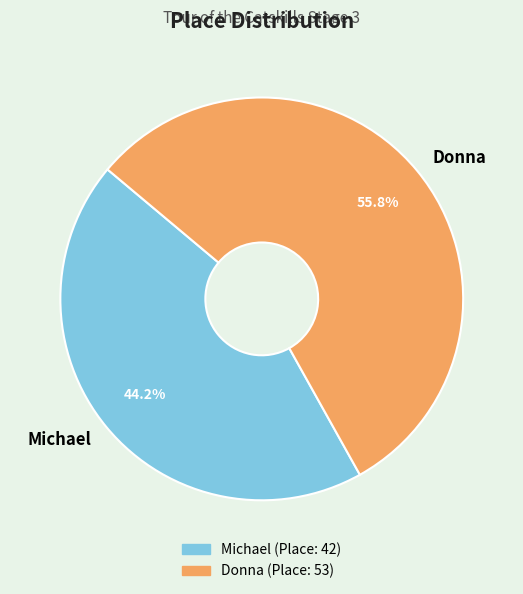

True or false: Donna accounts for 56% of the total.

True